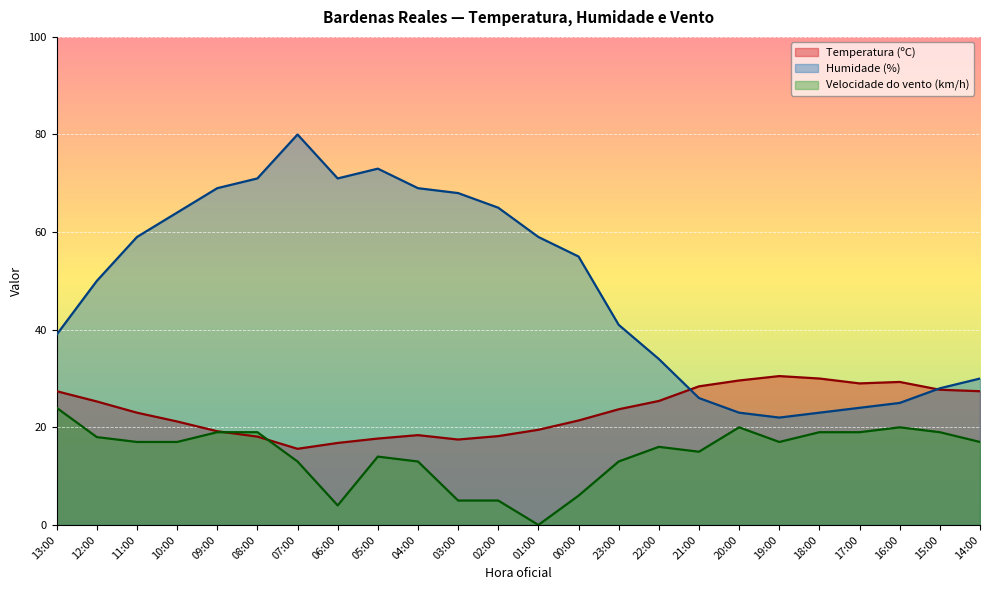

What is the maximum value for Temperatura (ºC)?

30.5